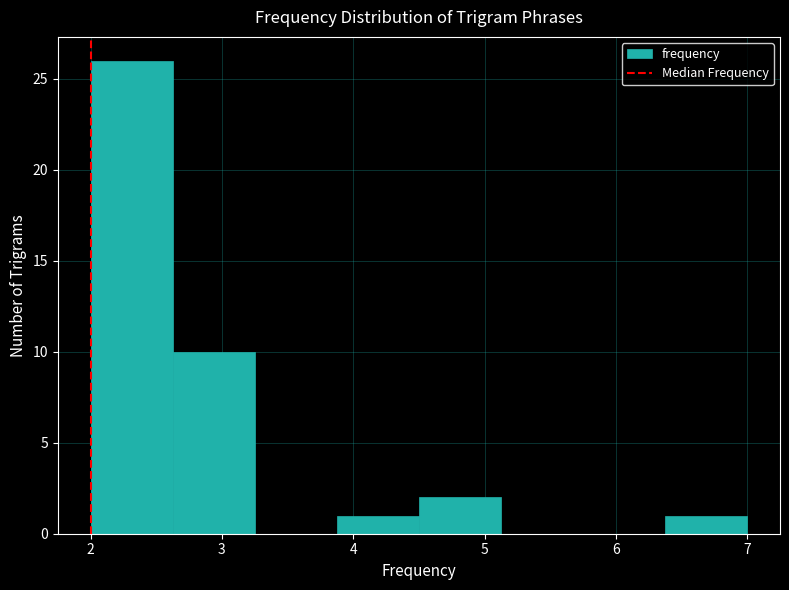

How tall is the bar that spans 3.9 to 4.5 on the x-axis? Neither the bar edges nor the heights are printed on the chart, so give them approximately, as read against the axes.

1